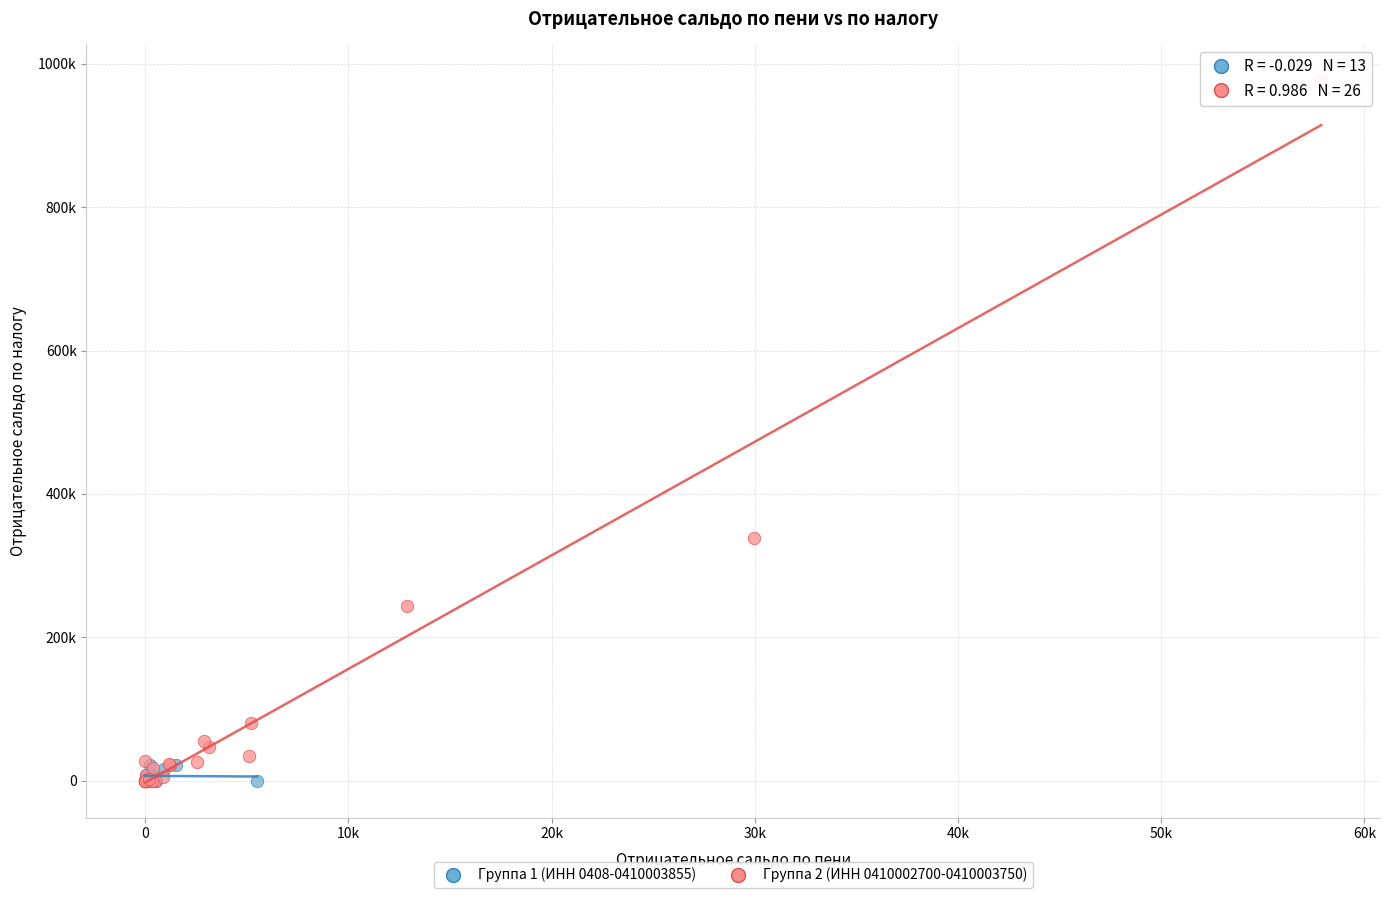

Which series has the widest spread of Y values?

Группа 2 (ИНН 0410002700-0410003750)